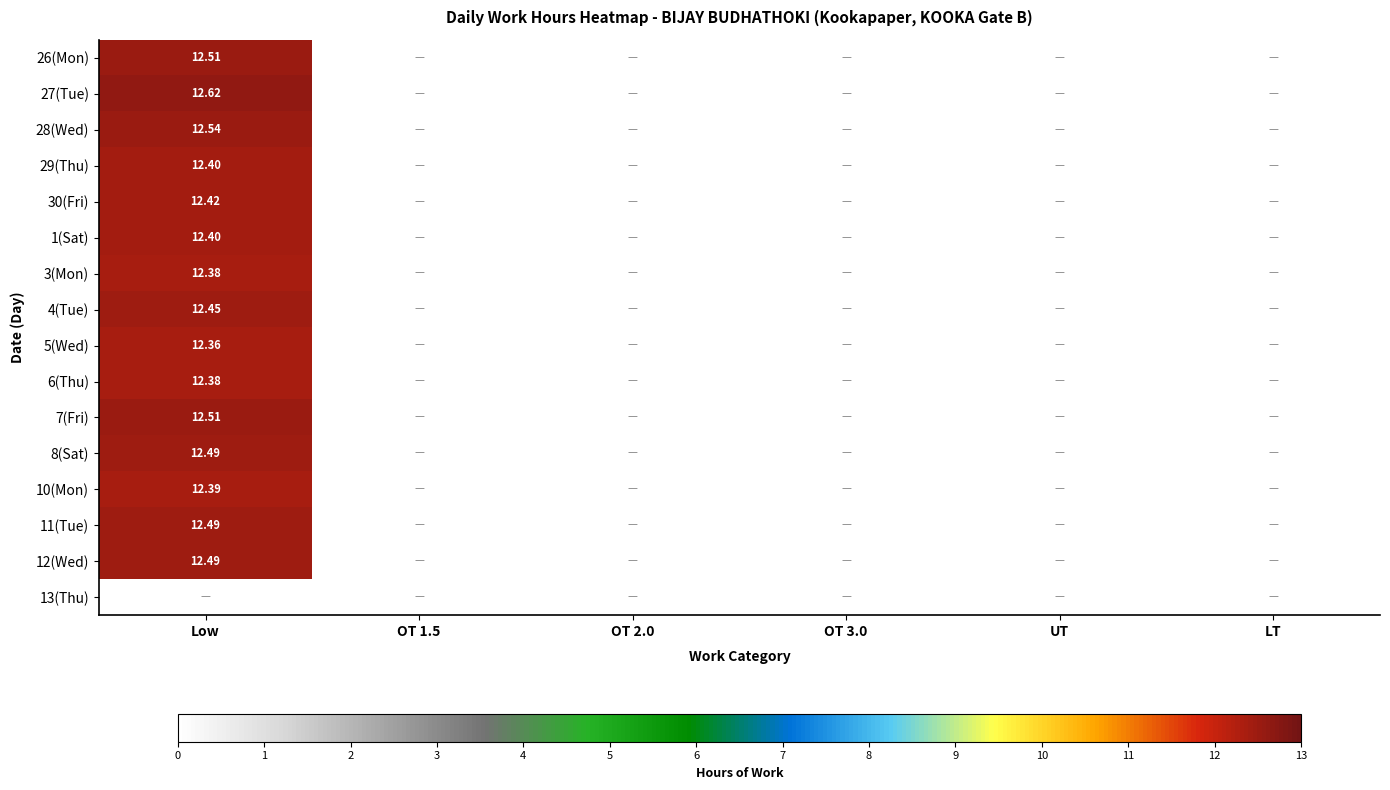

Is the value of 26(Mon) at OT 2.0 greater than the value of 6(Thu) at OT 3.0?

No